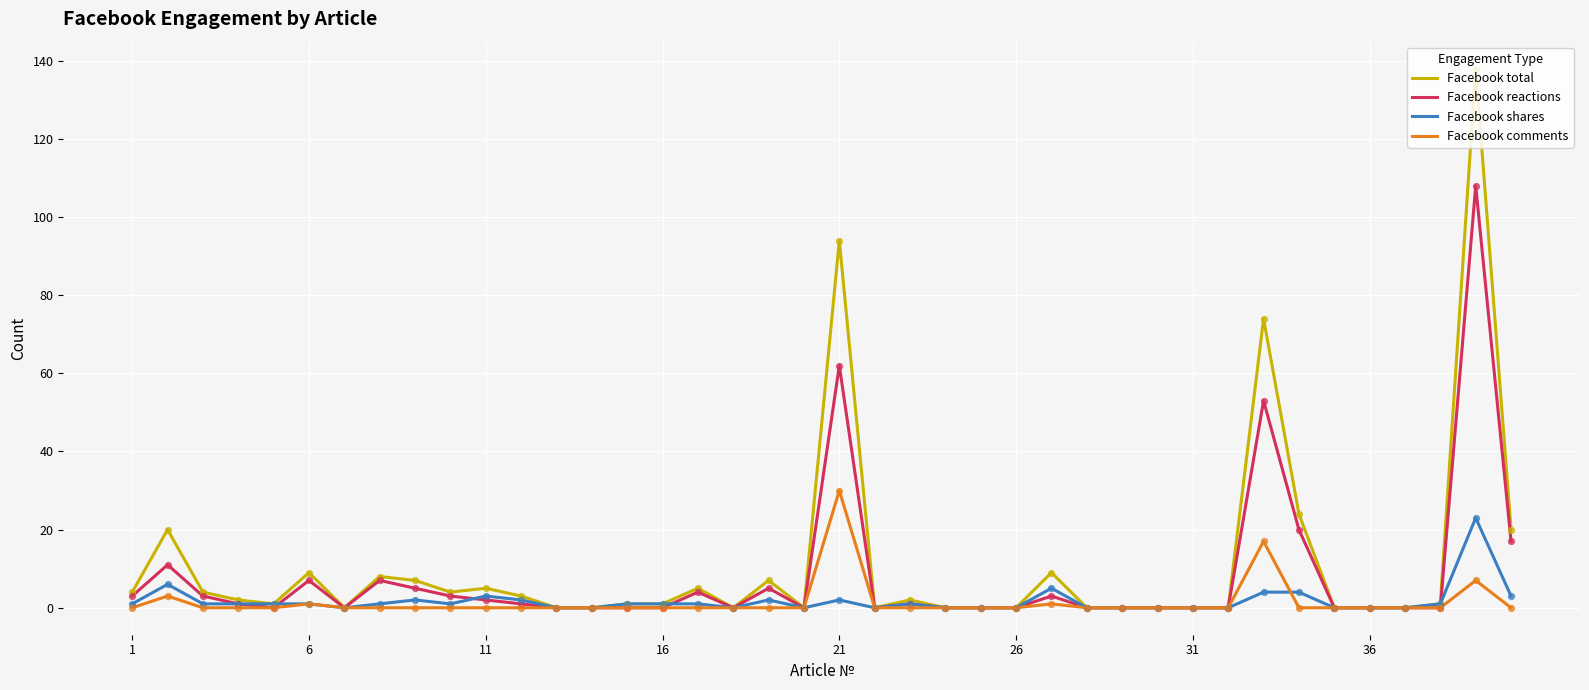

How many lines are shown in the chart?

4